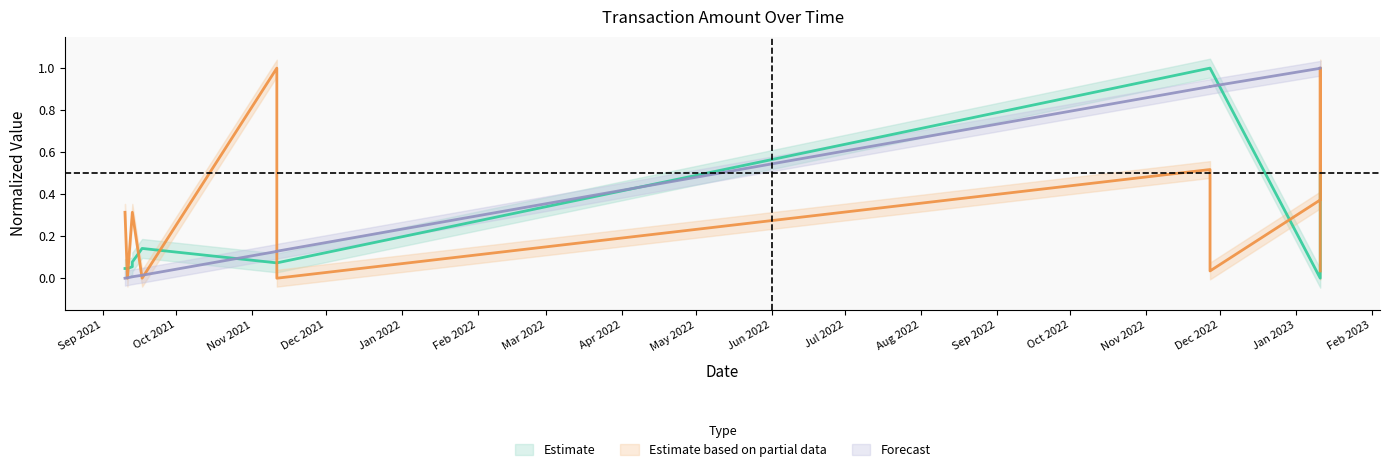

What is the average value of the Amount series?

0.3